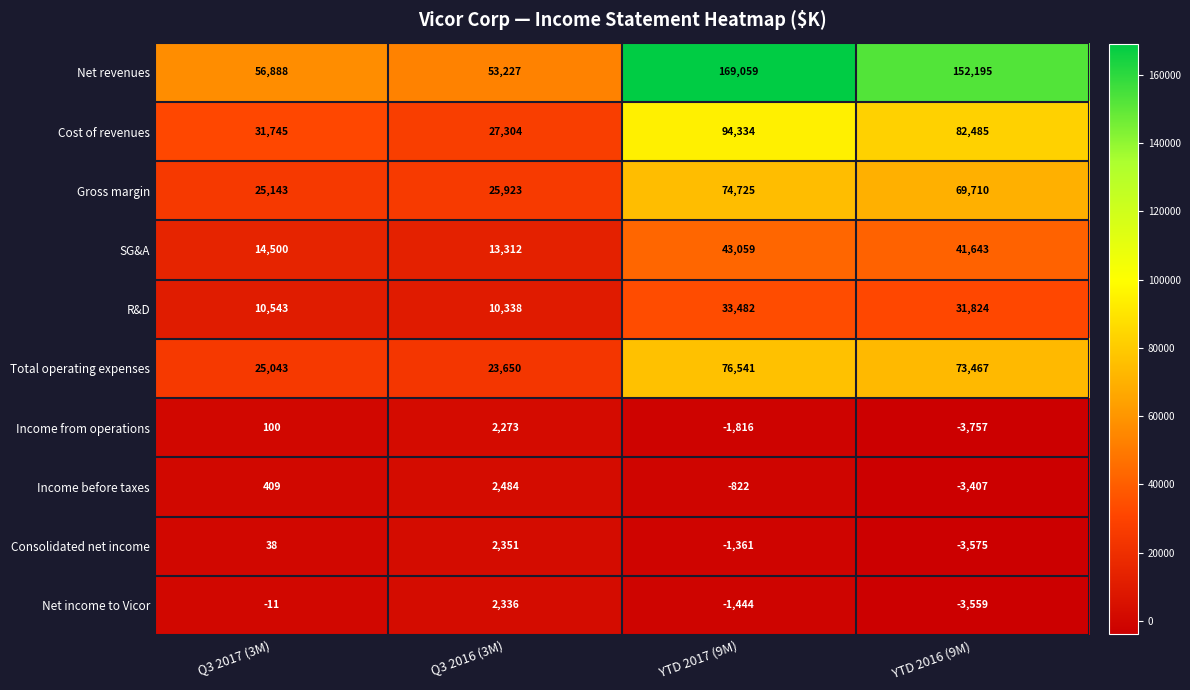

What is the total value across all series at Q3 2016 (3M)?

163198